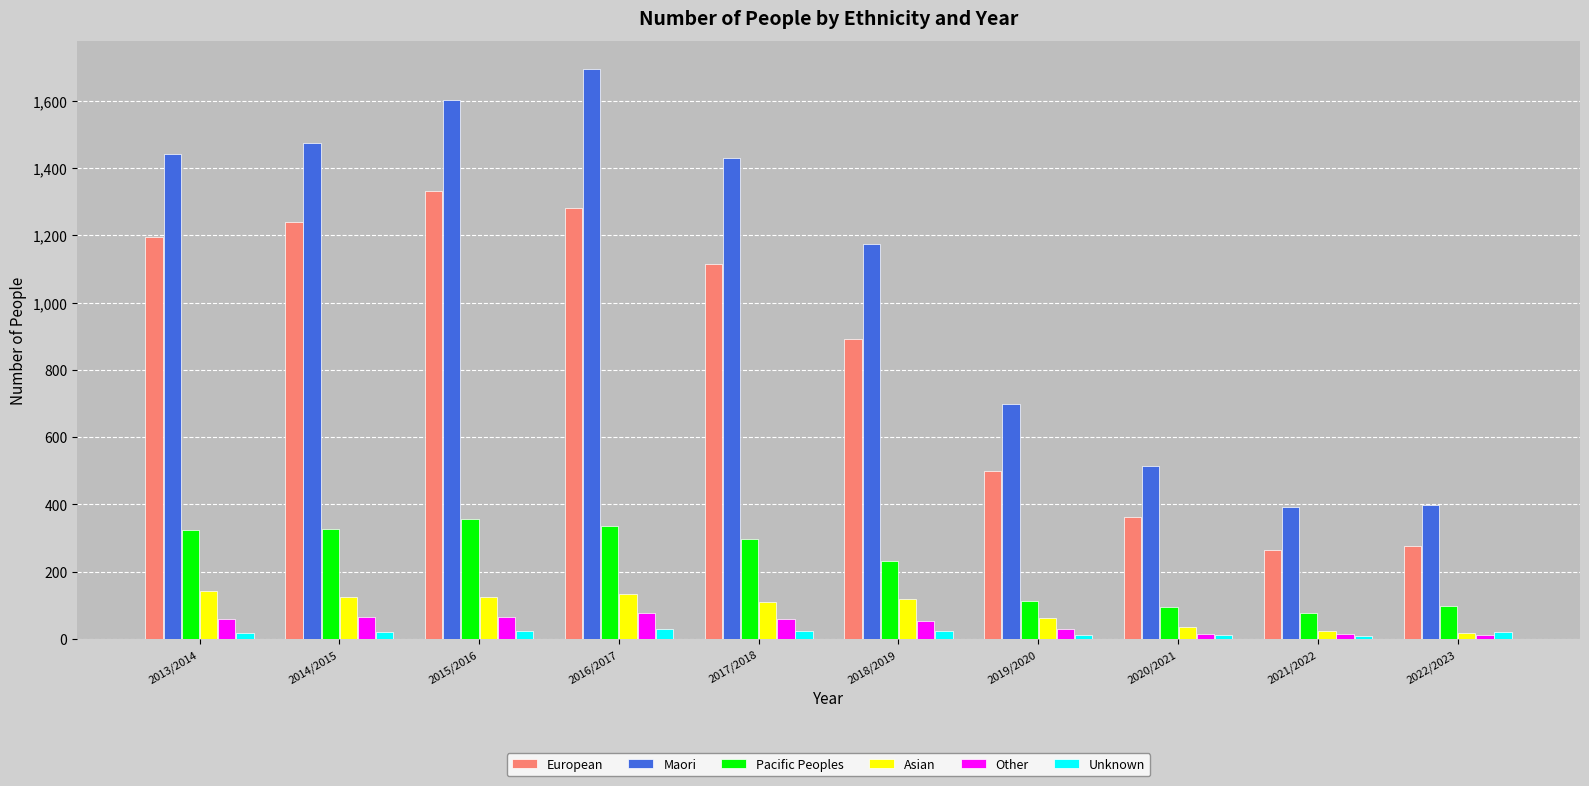

What is the average value of the European series?

846